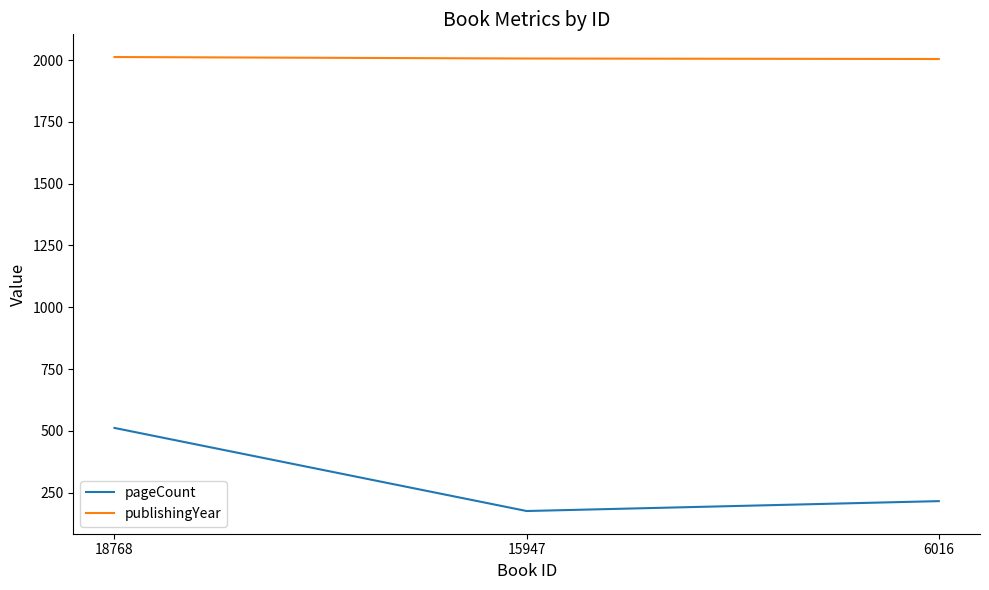

Where is pageCount nearest to the value 344?

6016